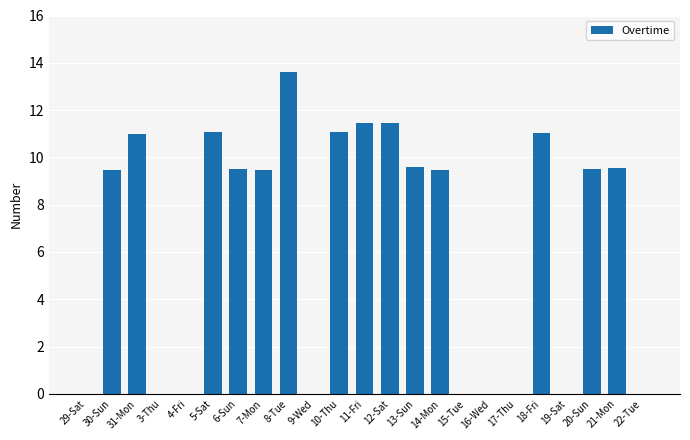

How many distinct data groups are displayed?

1